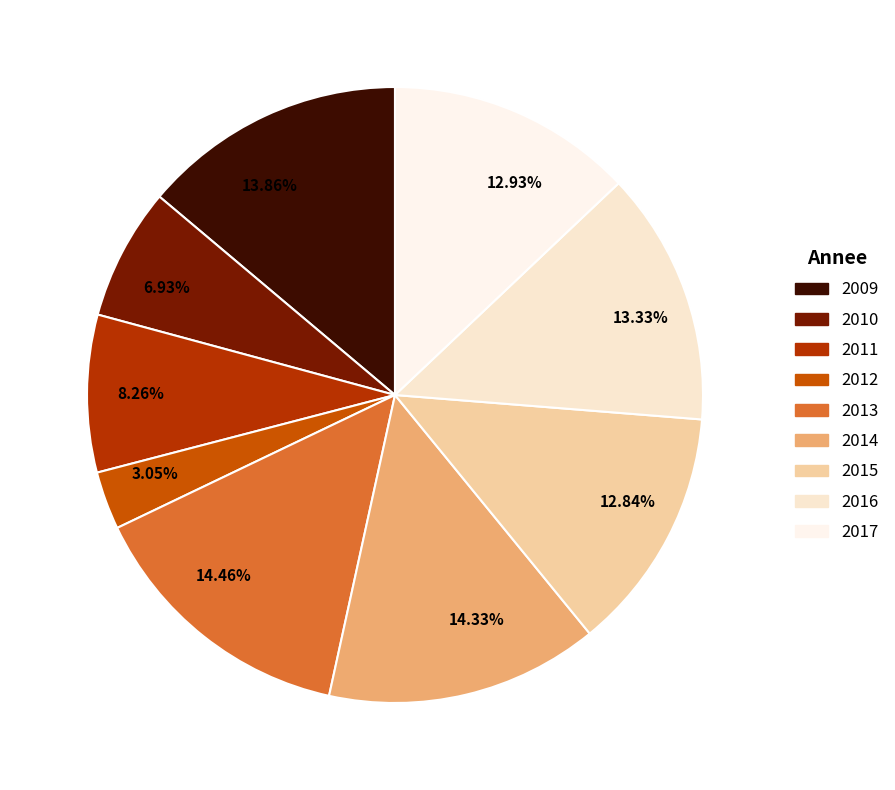

Is there any slice that represents more than half of the pie?

No